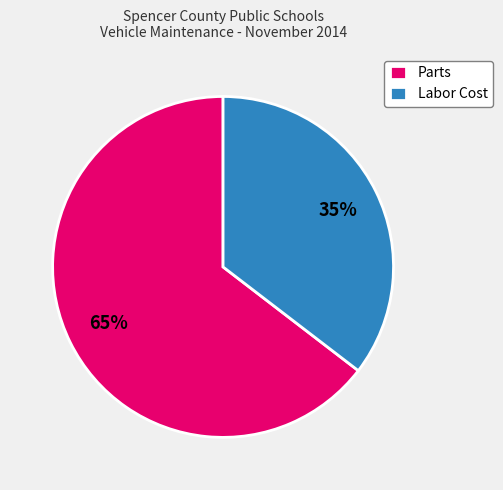

Count the number of slices in the pie.

2